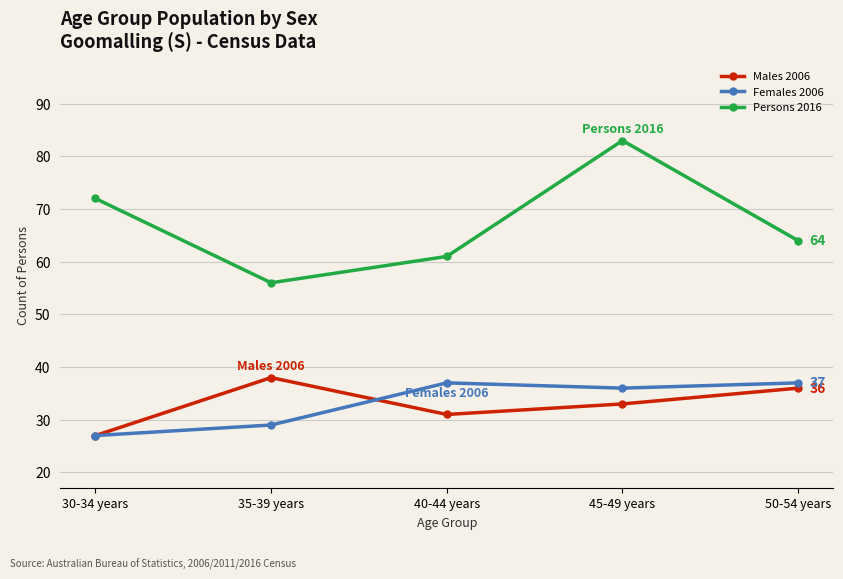

What is the smallest value displayed?

27